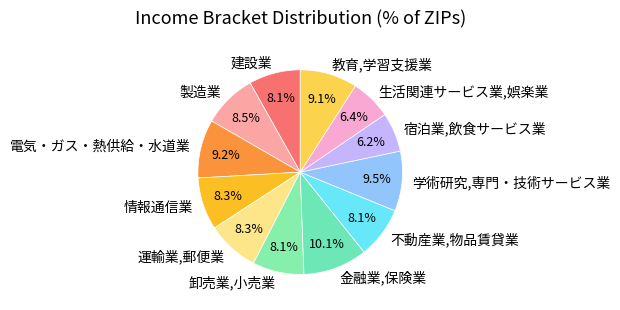

How many slices are in this pie chart?

12